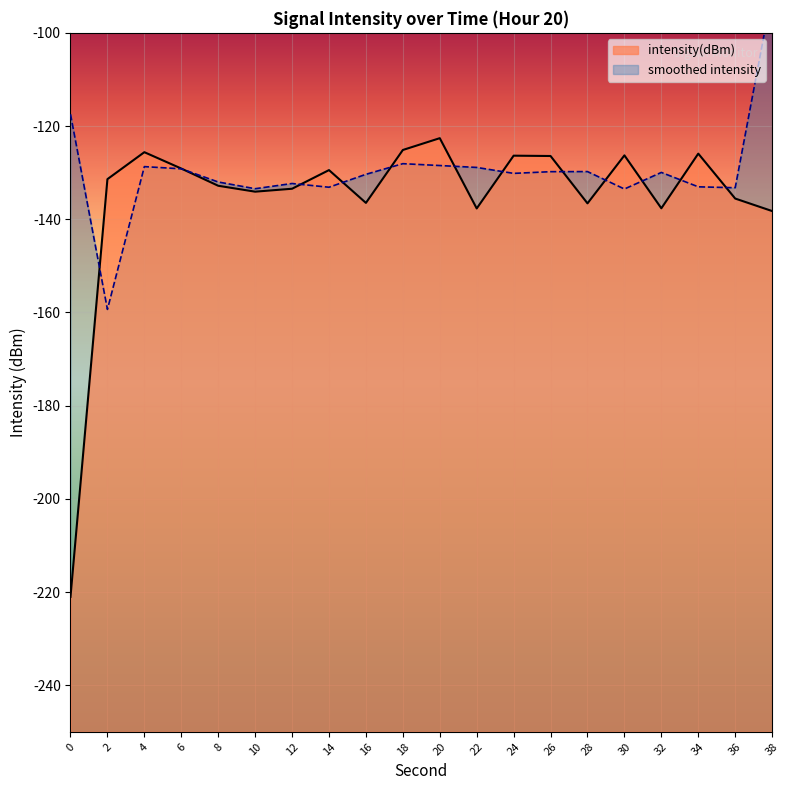

List the labels in order of value, largest first.

20, 18, 4, 34, 30, 24, 26, 6, 14, 2, 8, 12, 10, 36, 16, 28, 32, 22, 38, 0